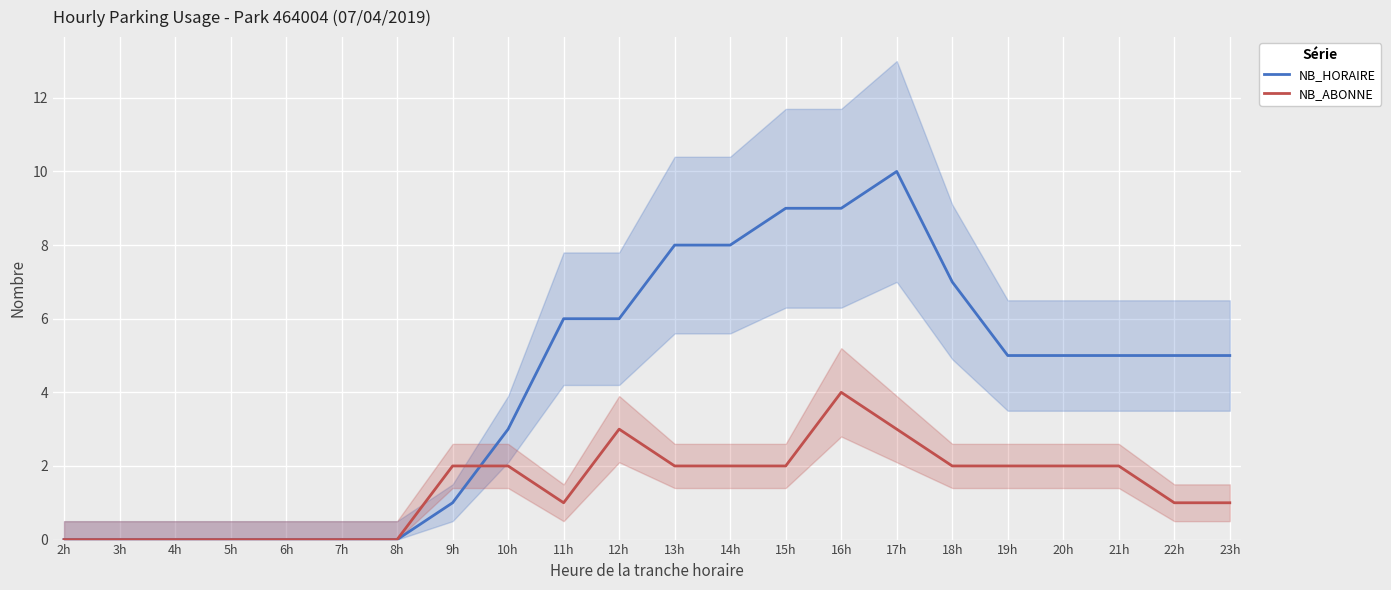

How many data points in NB_ABONNE are above 2?

3